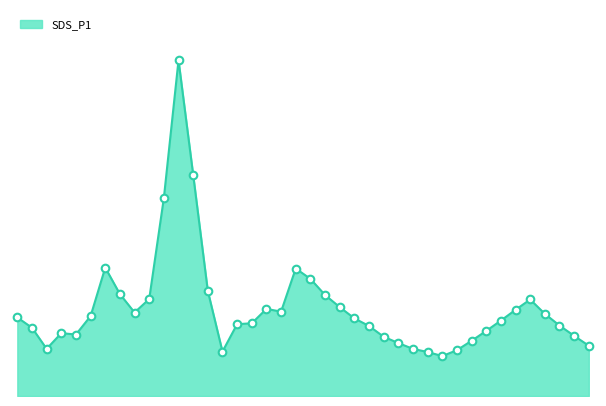

Is this an area chart (filled region under the line)?

Yes